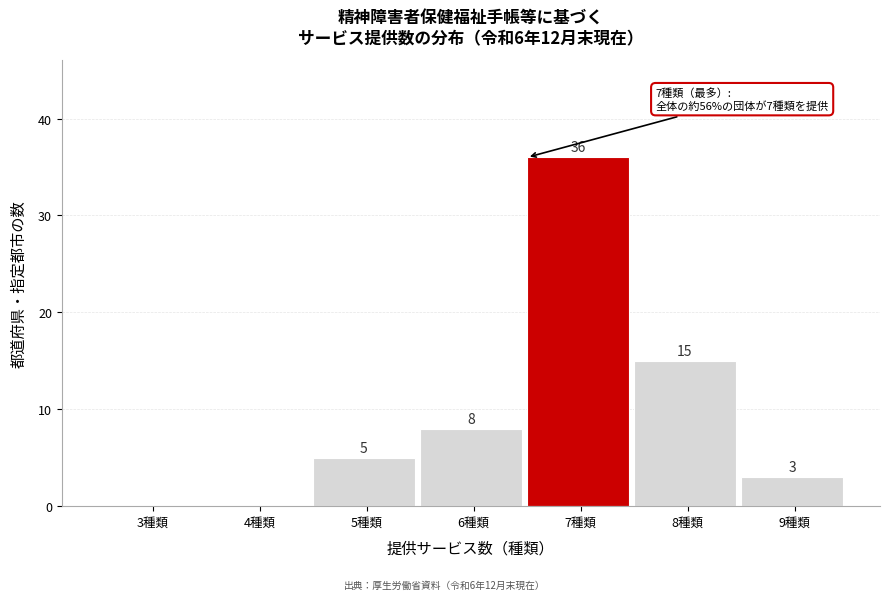

Reading left to right, list all the values displayed in this chart.

3種類=0	4種類=0	5種類=5	6種類=8	7種類=36	8種類=15	9種類=3